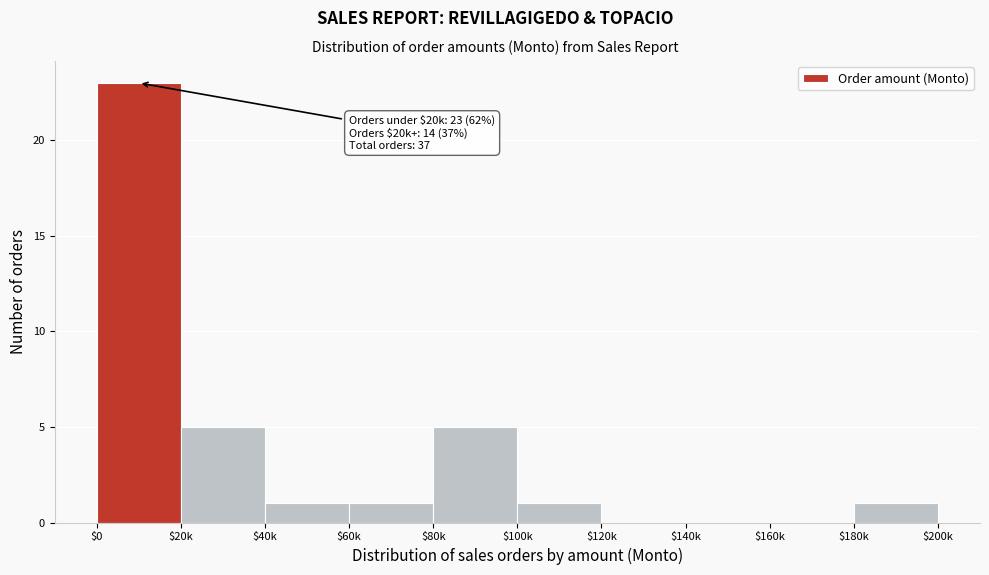

Is it true that the value at $160k is 0?

True